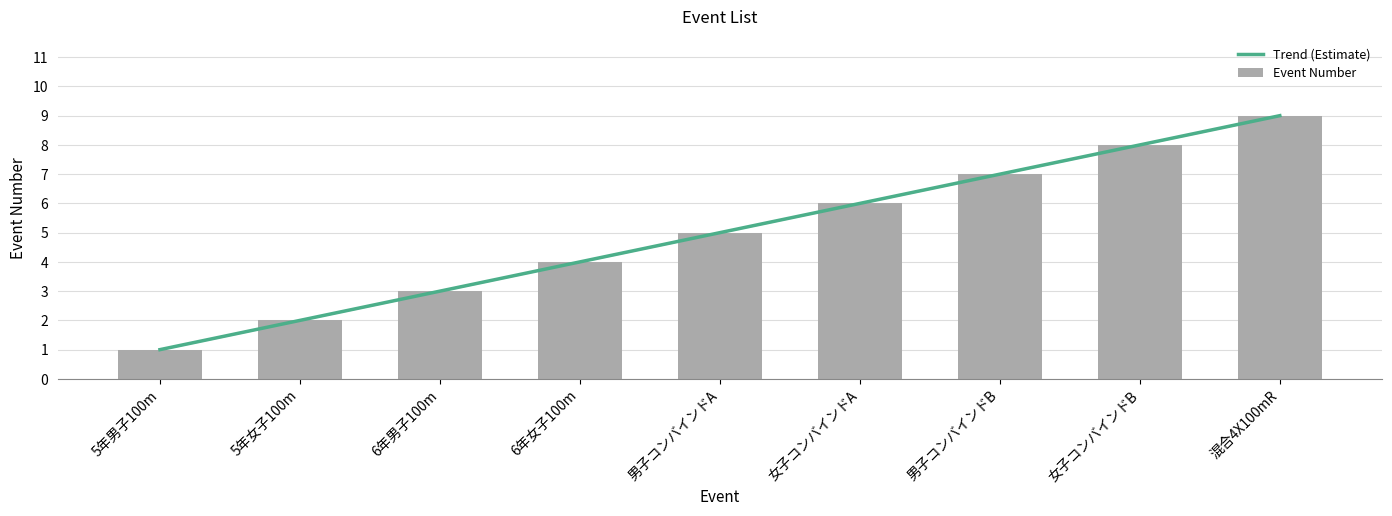

What is the difference between the second highest and minimum values?

7